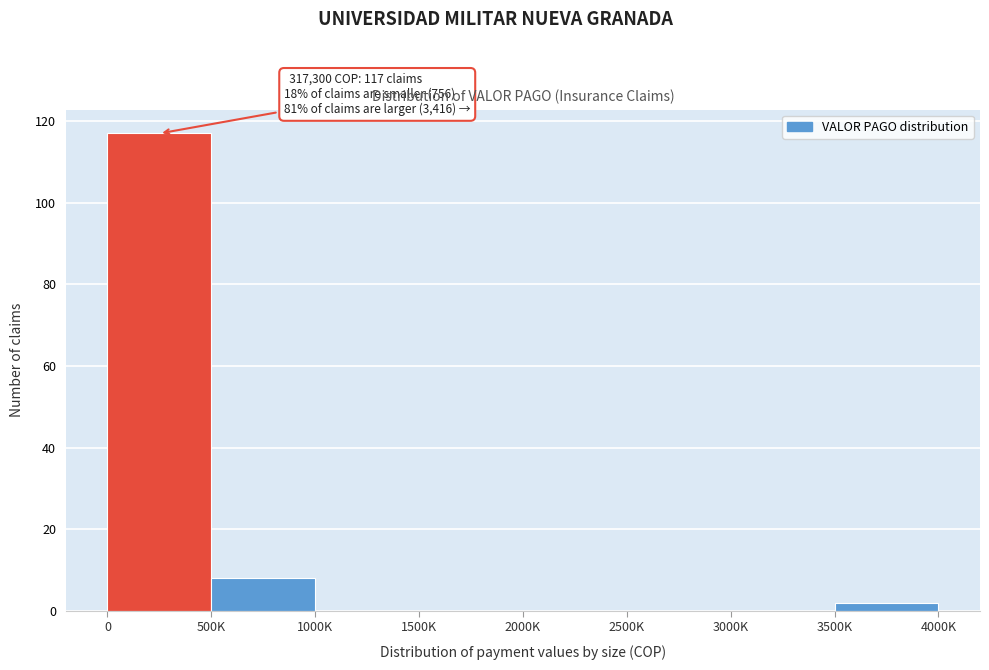

Reading left to right, extract all data points from this chart.

0=117	500K=8	1000K=0	1500K=0	2000K=0	2500K=0	3000K=0	3500K=2